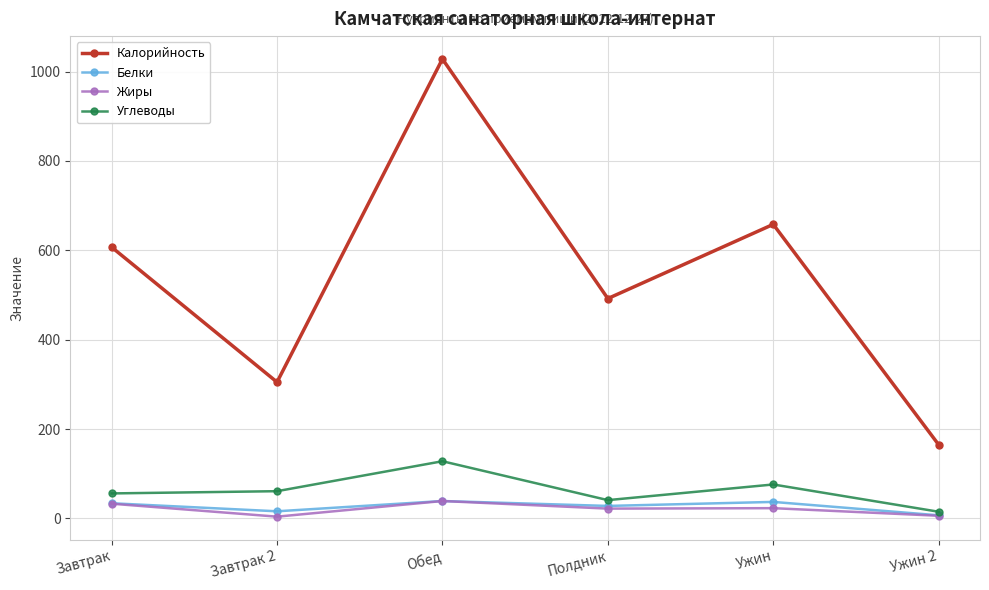

What is the label of the 6th point from the right?

Завтрак